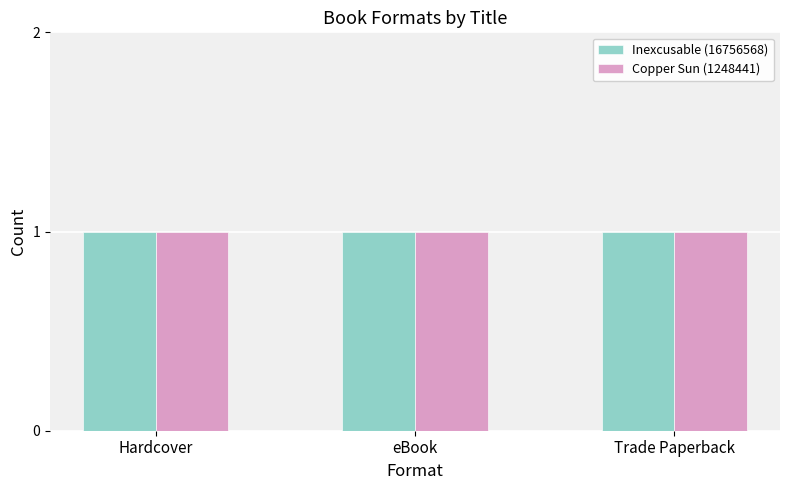

What are all the series names shown in the legend?

Inexcusable (16756568), Copper Sun (1248441)